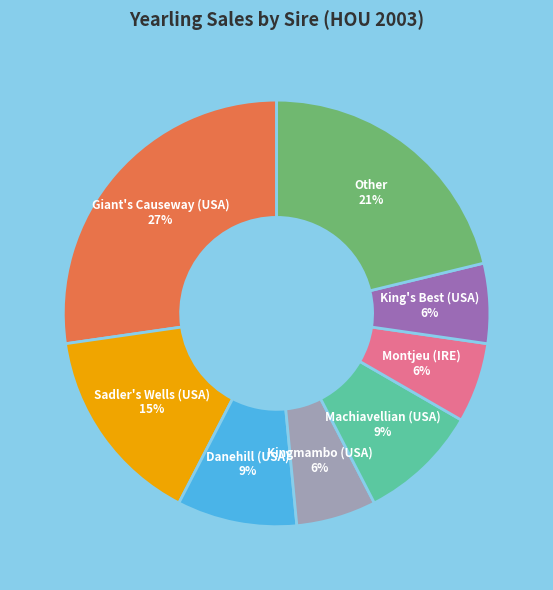

How many segments does this pie chart have?

8